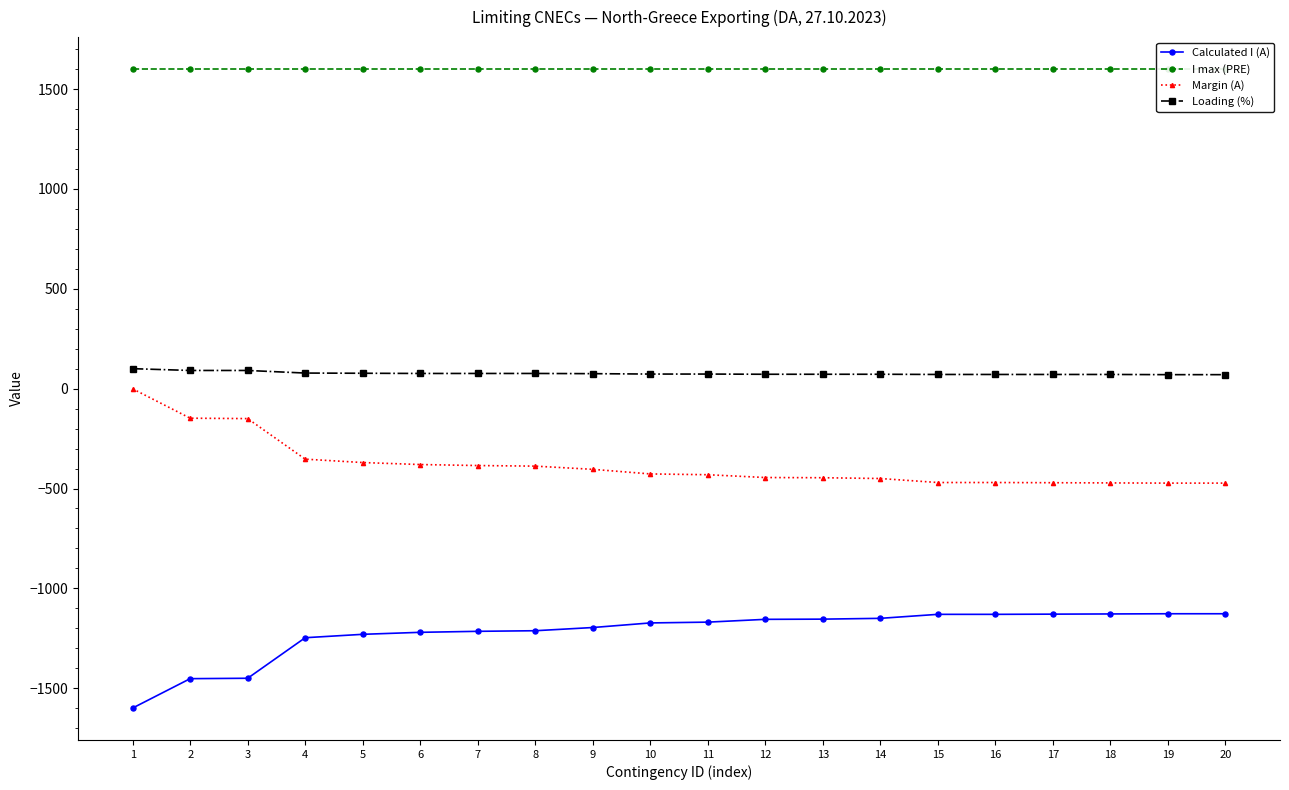

Reading left to right, list all the values displayed in this chart.

Calculated I (A): -1599	-1452	-1450	-1247	-1230	-1220	-1215	-1212	-1196	-1173	-1169	-1155	-1154	-1150	-1130	-1130	-1129	-1128	-1127	-1127
I max (PRE): 1600	1600	1600	1600	1600	1600	1600	1600	1600	1600	1600	1600	1600	1600	1600	1600	1600	1600	1600	1600
Margin (A): -1	-148	-150	-353	-370	-380	-385	-388	-404	-427	-431	-445	-446	-450	-470	-470	-471	-472	-473	-473
Loading (%): 100	91	91	78	77	76	76	76	75	73	73	72	72	72	71	71	71	71	70	70